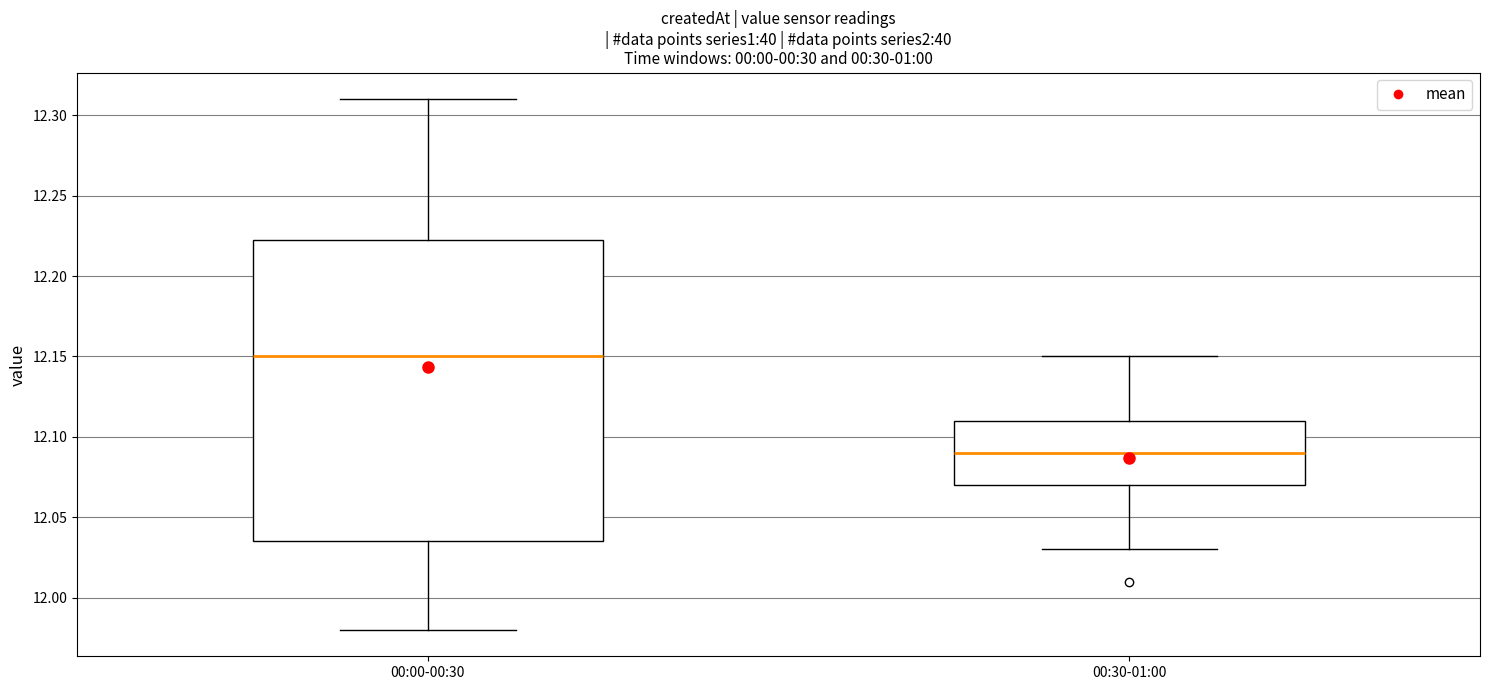

Which box is the tallest, from its lower edge to its upper edge?

00:00-00:30